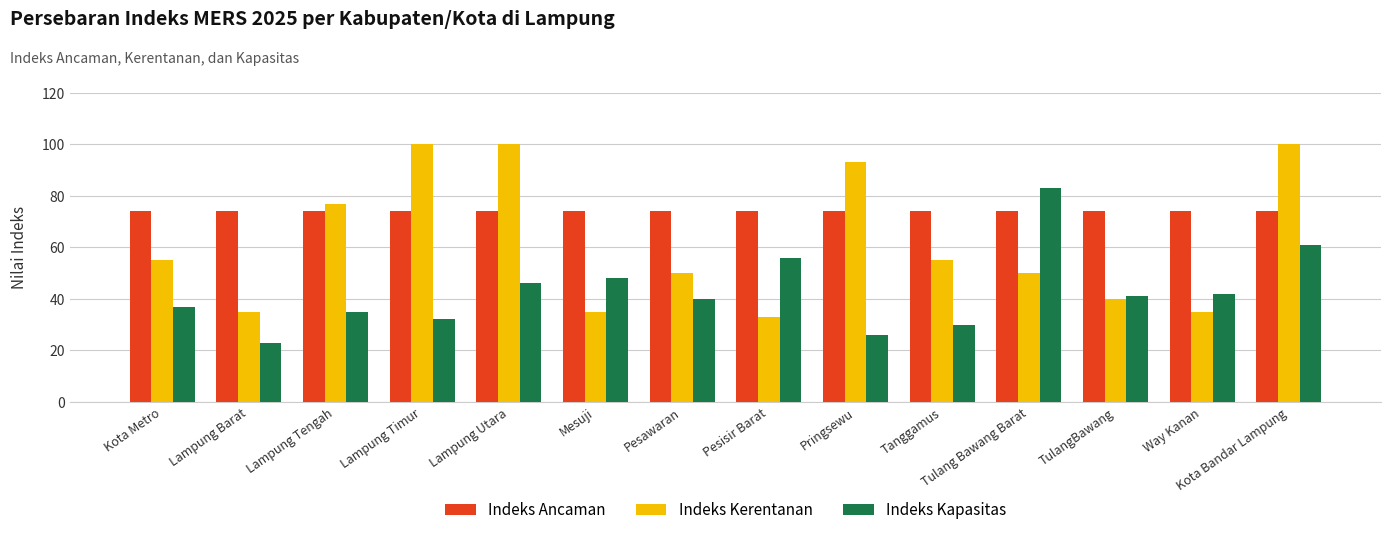

Does the chart contain stacked bars?

No